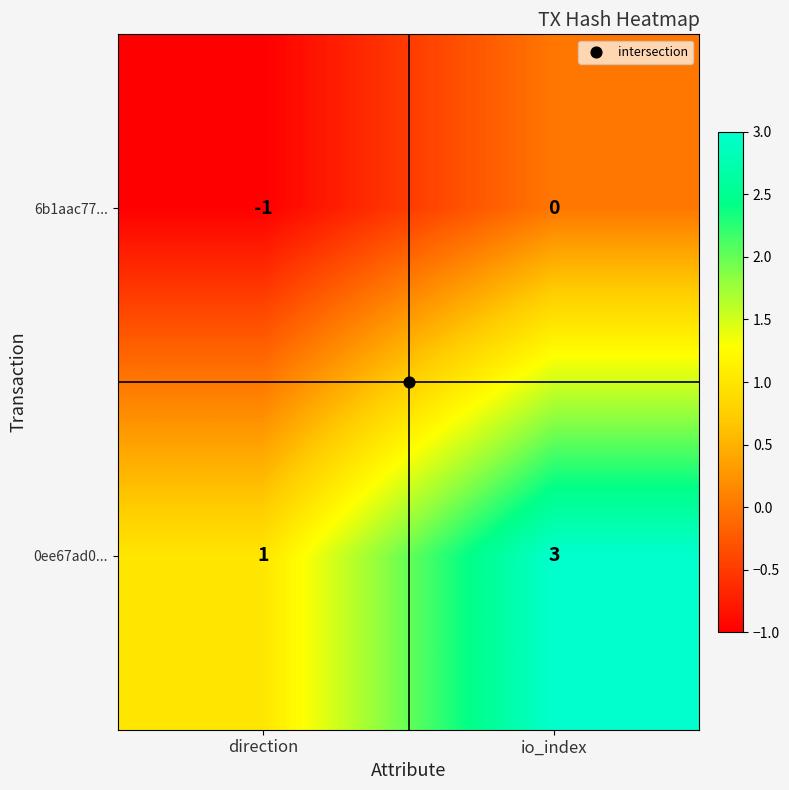

What is the approximate value of 0ee67ad0... at io_index?

3